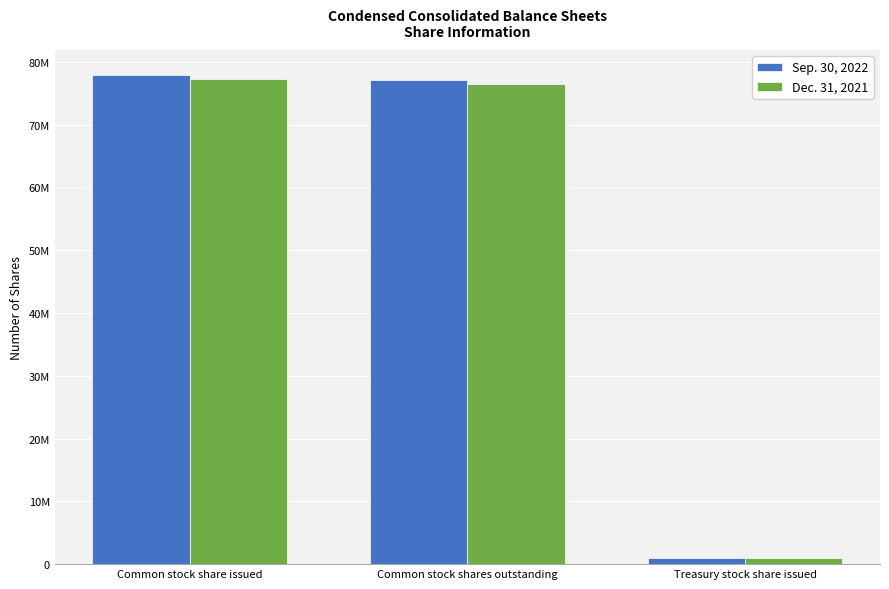

At which label is Dec. 31, 2021 closest to 39137162?

Common stock shares outstanding